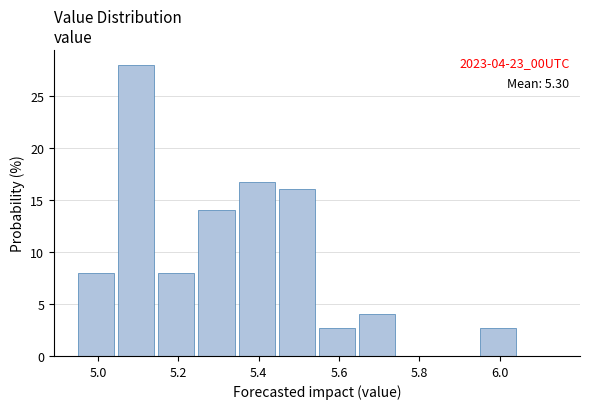

Over which range of the x-axis is the bar tallest?

5.05 to 5.15